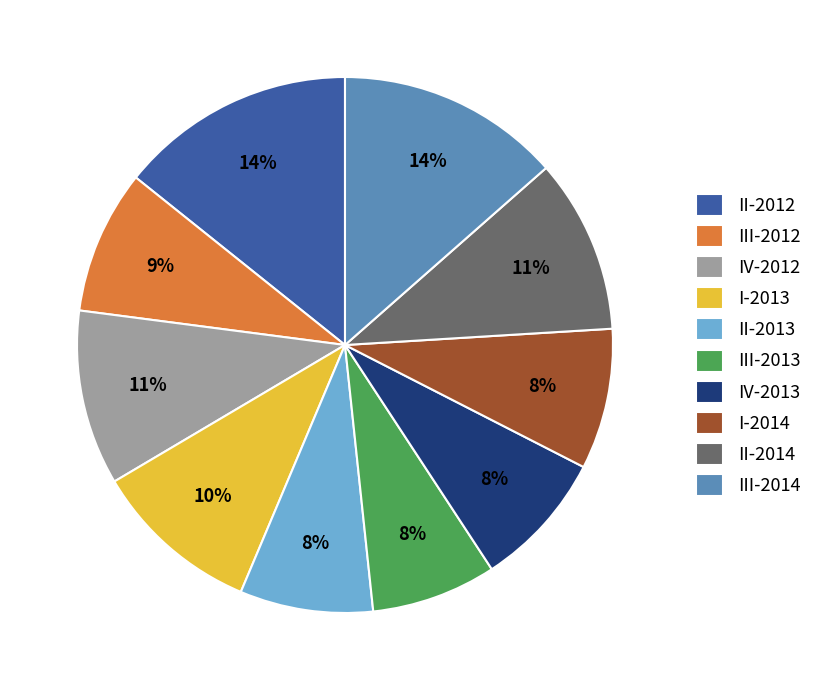

Is there any slice that represents more than half of the pie?

No